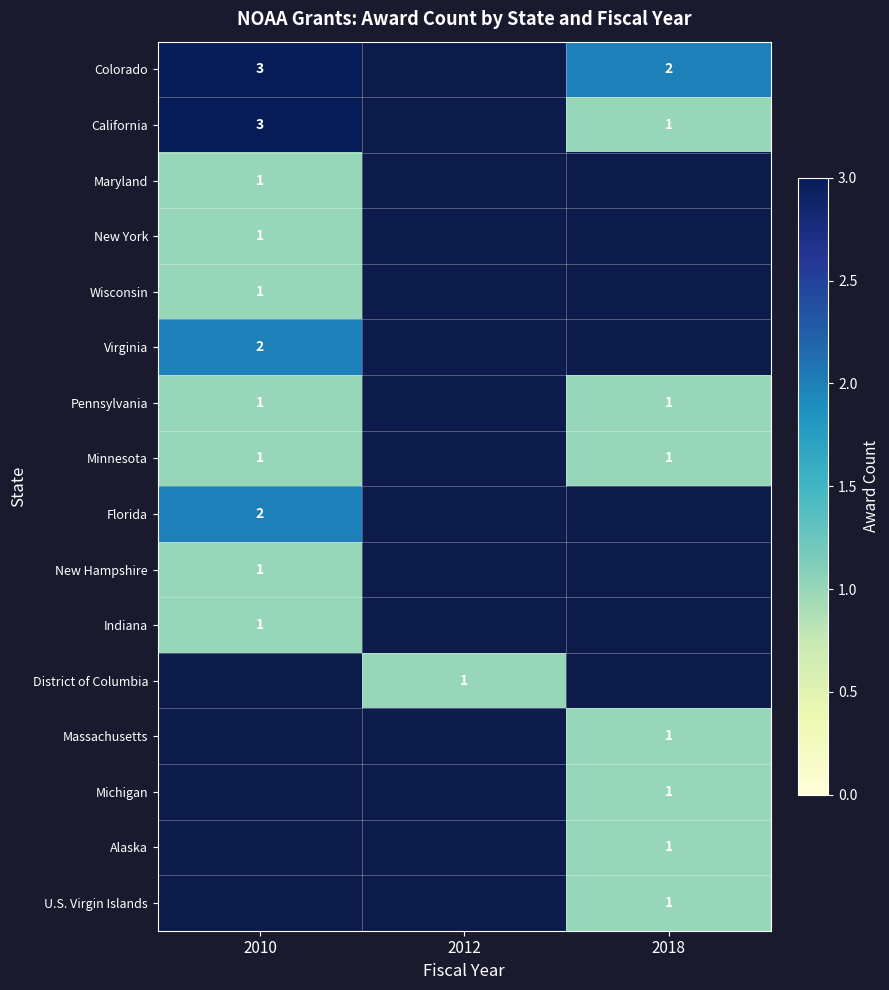

True or false: California has a value of 0 at 2018.

False